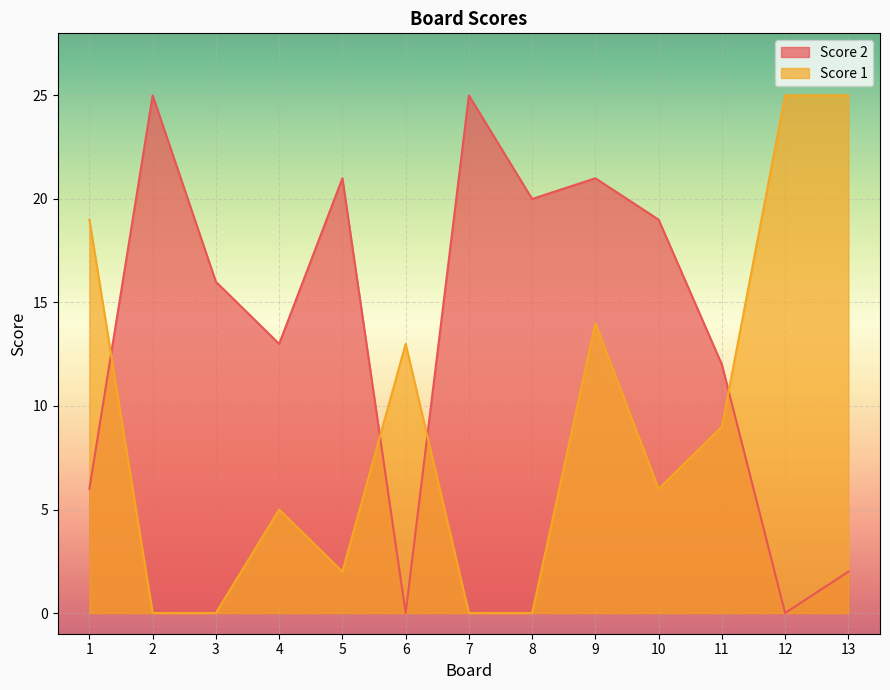

What are all the series names shown in the legend?

Score 2, Score 1